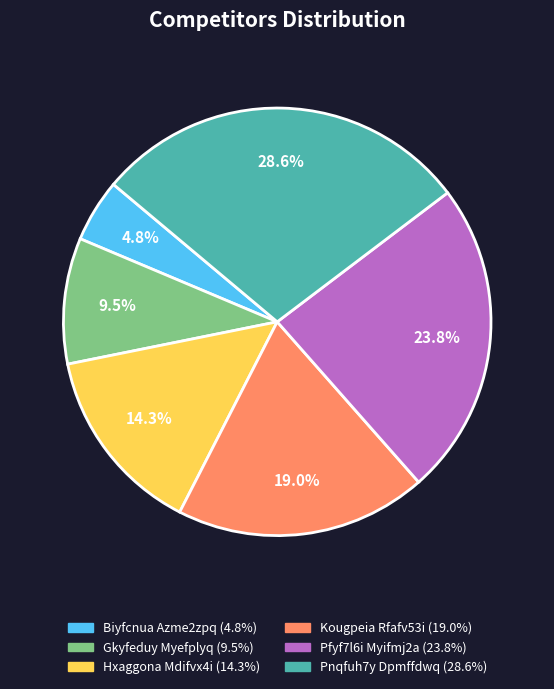

What is the ratio of the value at Kougpeia Rfafv53i (19.0%) to the value at Hxaggona Mdifvx4i (14.3%)?

1.3